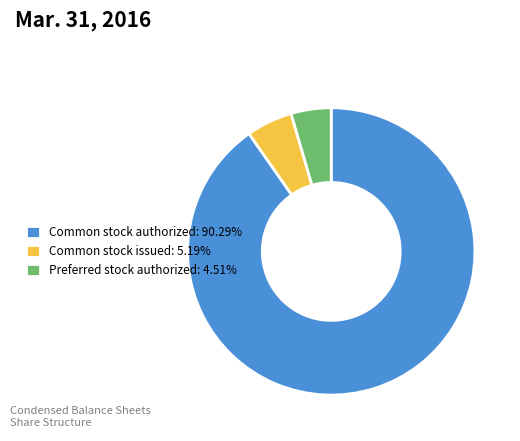

Is Common stock issued: 5.19% the majority of the pie?

No